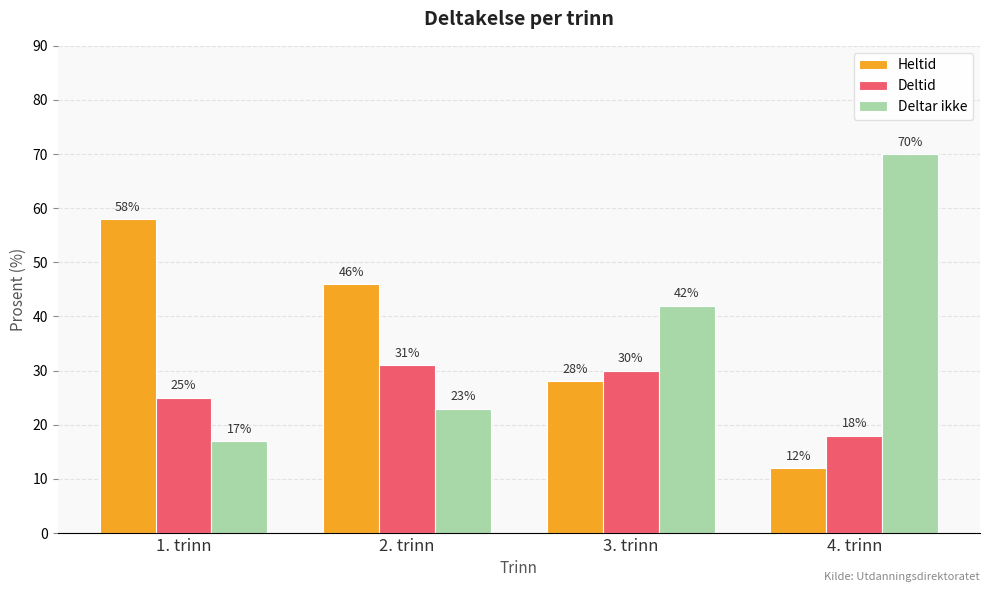

How many series are shown in this chart?

3